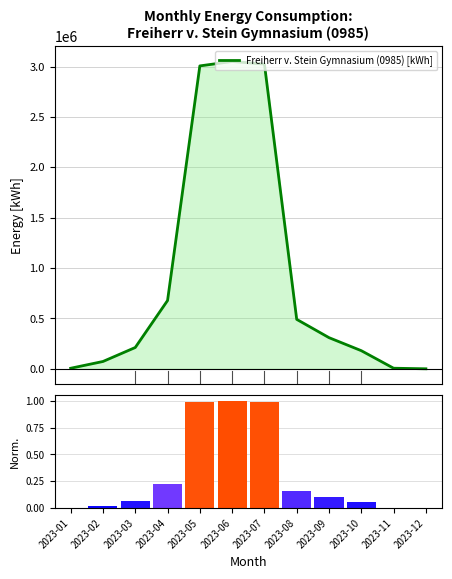

Reading right to left, transcribe all the data shown in this chart.

Freiherr v. Stein Gymnasium (0985) [kWh]: 0.0	5680.0	179780.0	309060.0	490660.0	3025120.0	3050920.0	3006920.0	677880.0	211360.0	72560.0	5320.0
Monthly values (normalised): 0.0	0.0	0.1	0.1	0.2	1.0	1.0	1.0	0.2	0.1	0.0	0.0